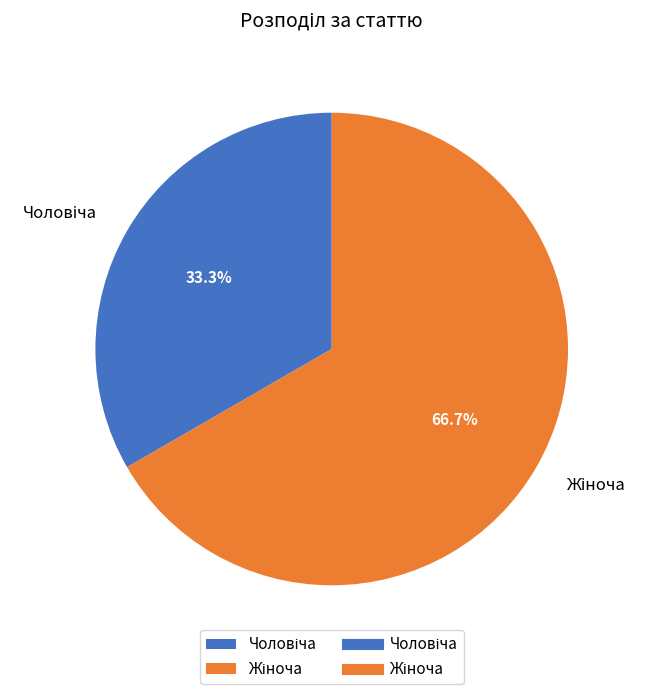

Is there a majority slice in this chart?

Yes